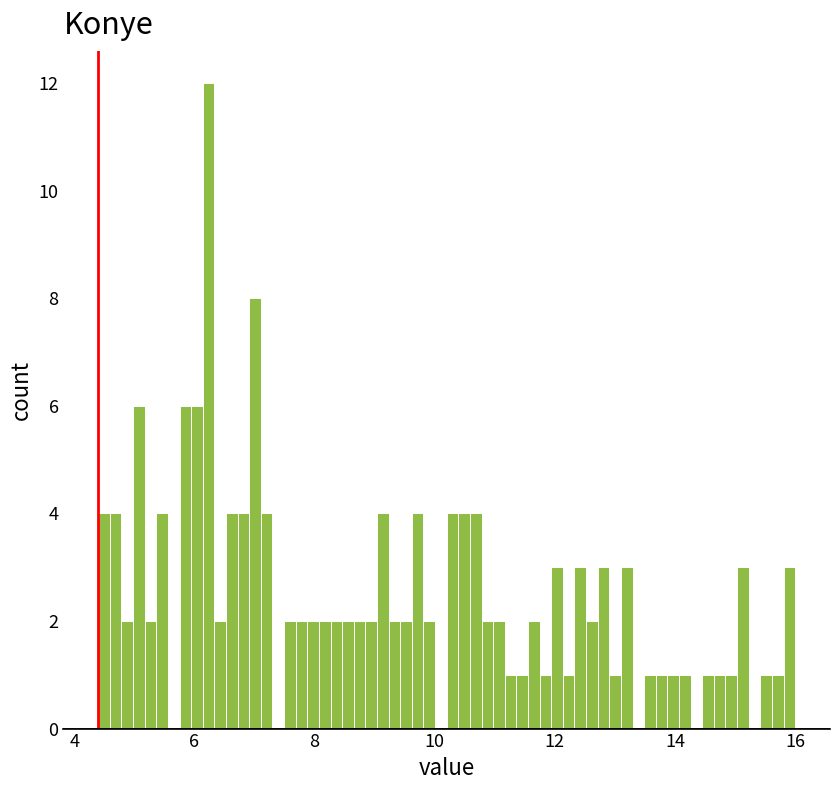

Around what value on the x-axis is the tallest bar? Give the approximate position of its centre, as read against the axis.

6.2